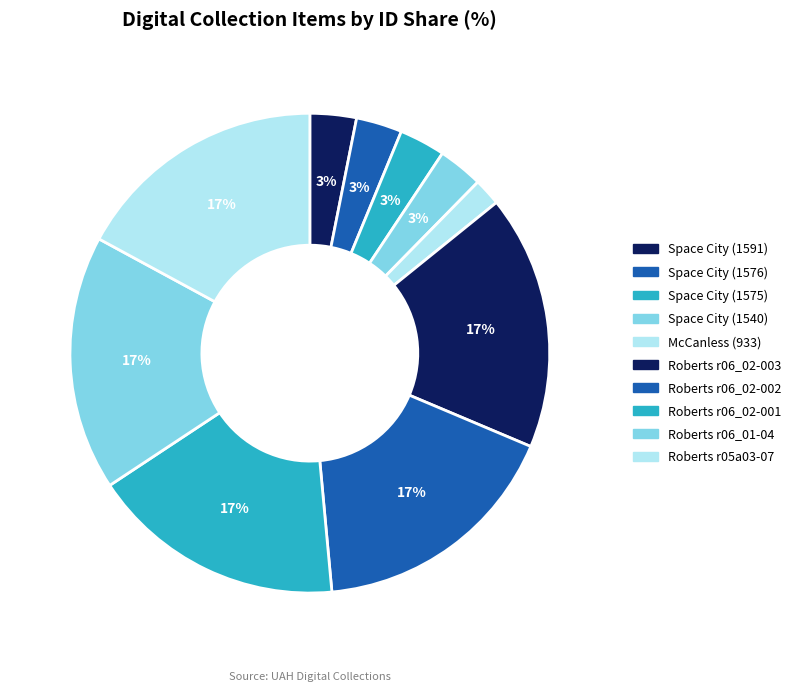

Is Roberts r06_02-002 the majority of the pie?

No